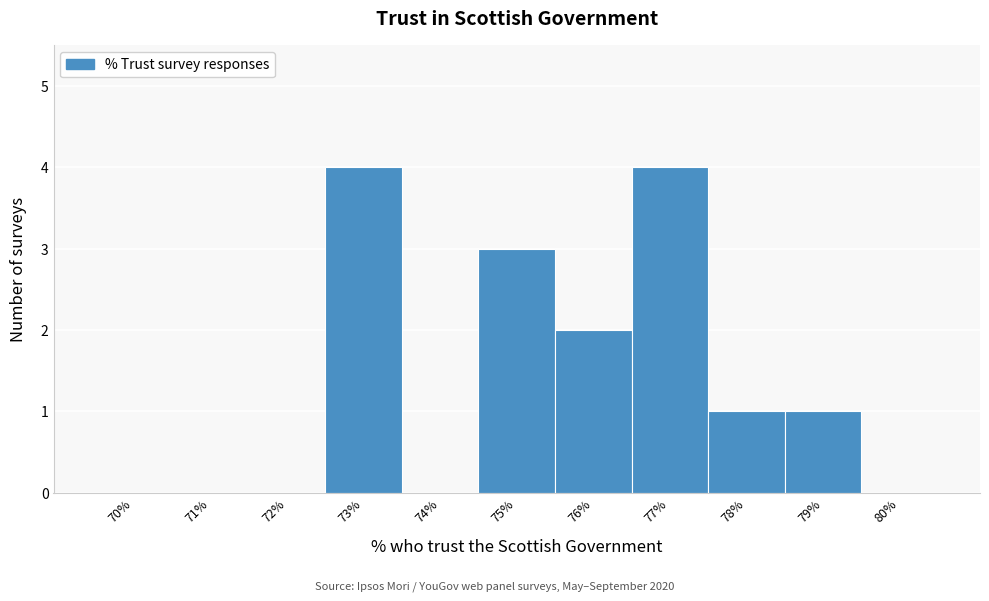

Reading right to left, transcribe all the data shown in this chart.

80%=0	79%=1	78%=1	77%=4	76%=2	75%=3	74%=0	73%=4	72%=0	71%=0	70%=0